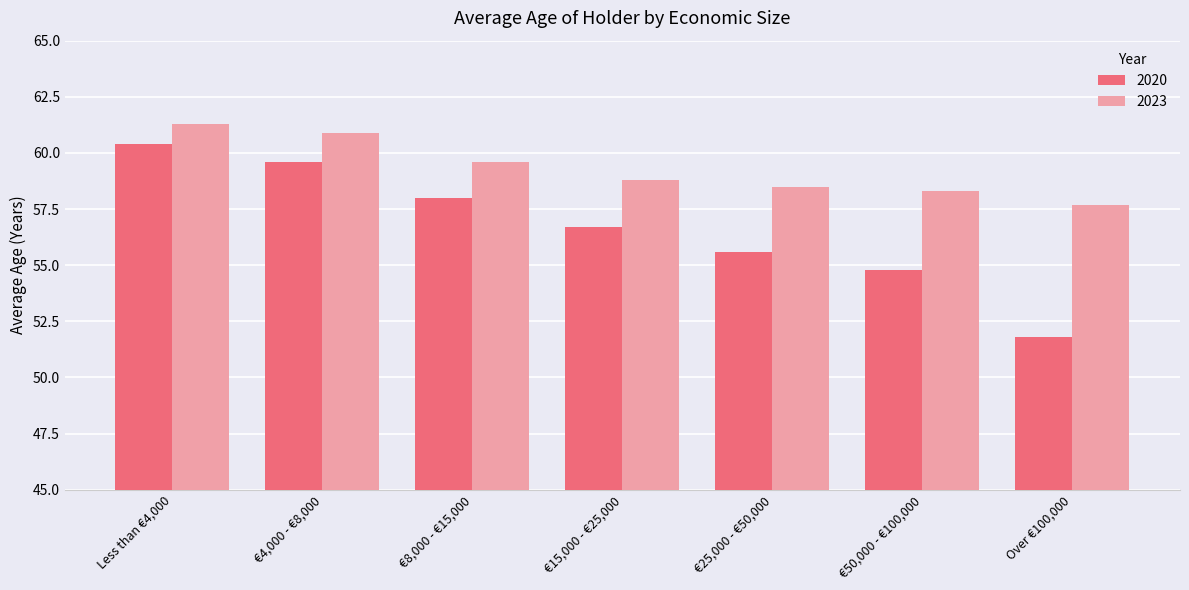

What is the label of the 4th bar from the right?

€15,000 - €25,000